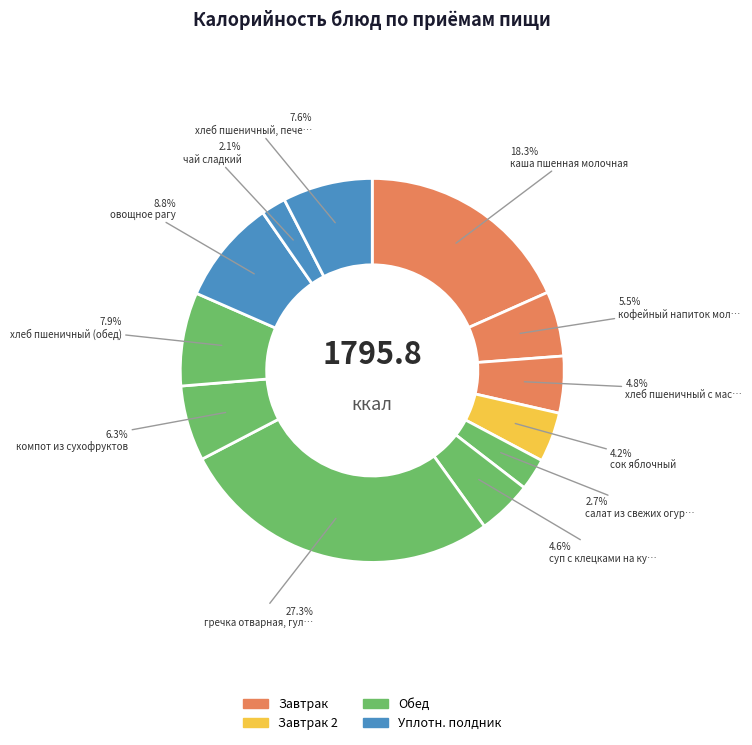

Is there a majority slice in this chart?

No